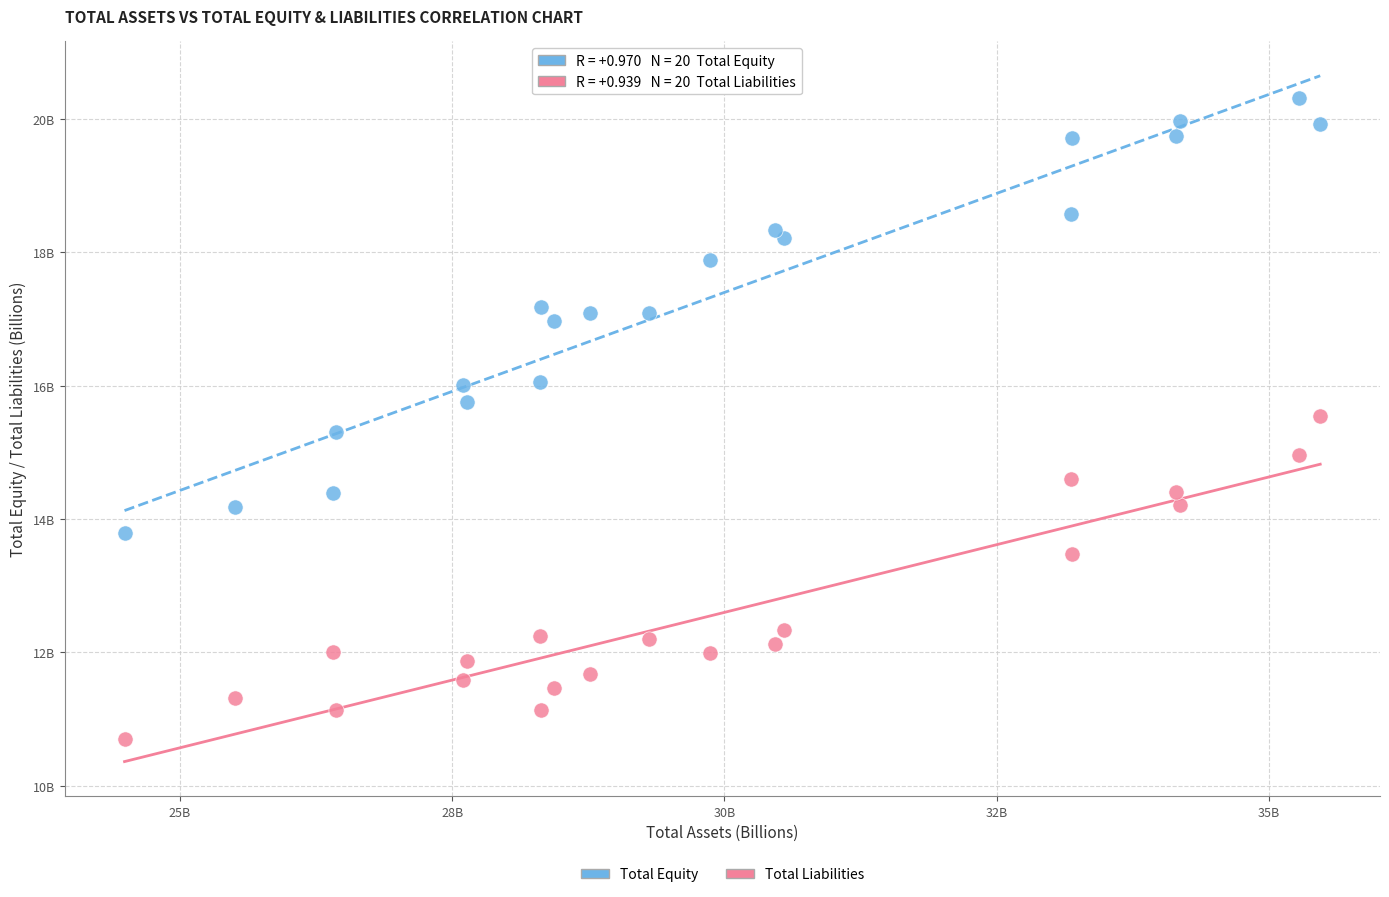

Which series contains the lowest Y value?

Total Liabilities